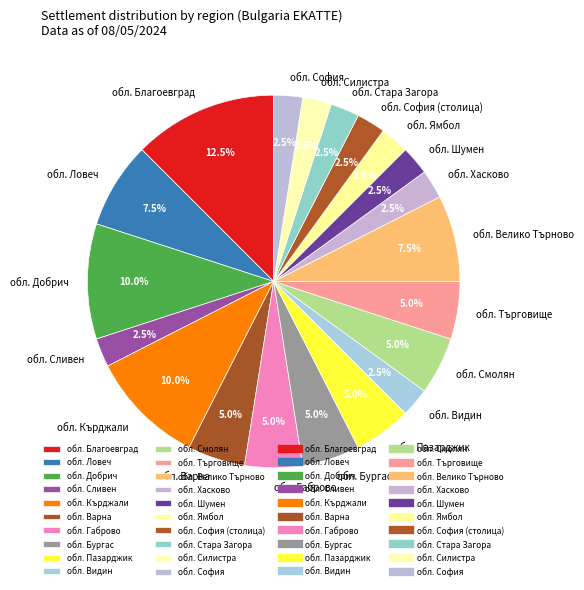

Is the sum of обл. Пазарджик and обл. Смолян greater than half?

No